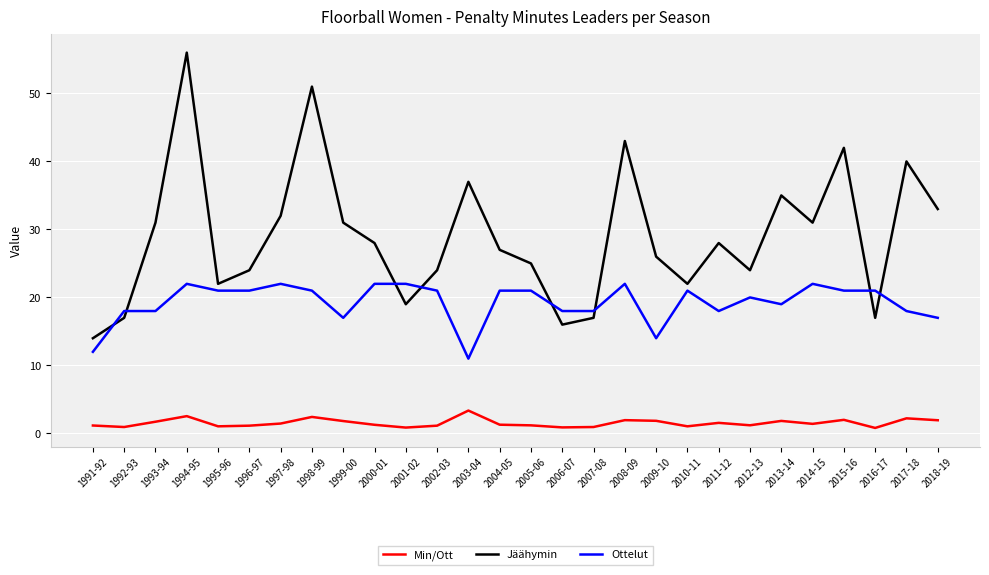

At which category does the chart reach its peak across all series?

1994-95